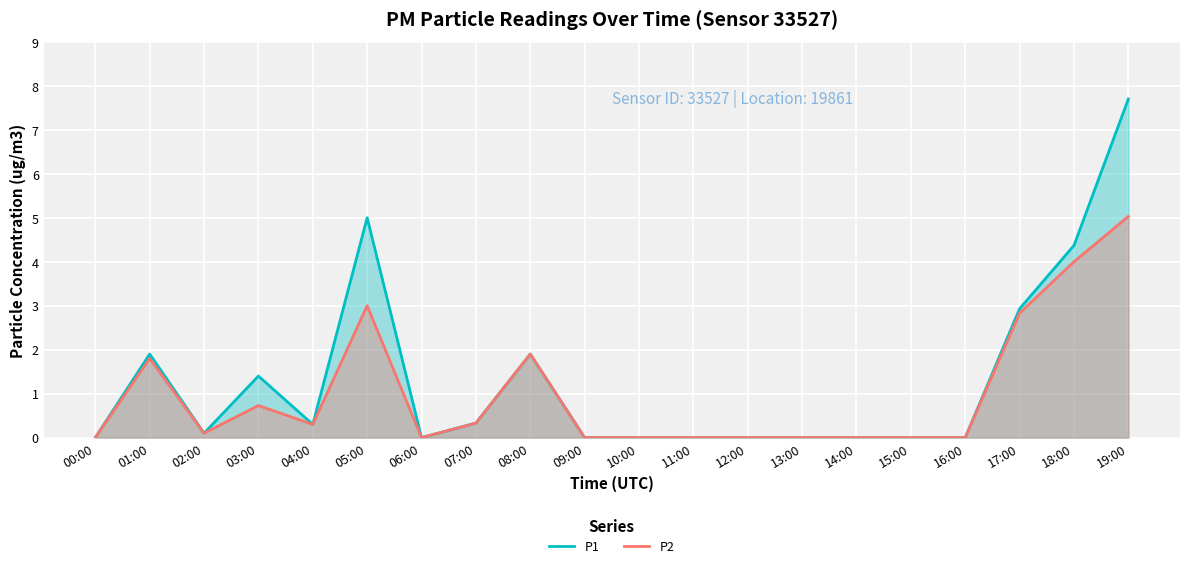

At which category does P1 reach its first local peak?

01:00